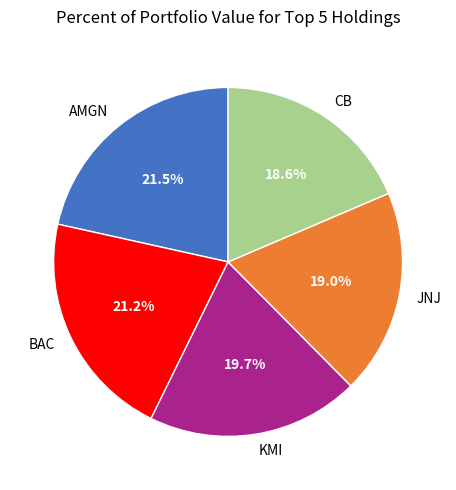

How many segments does this pie chart have?

5